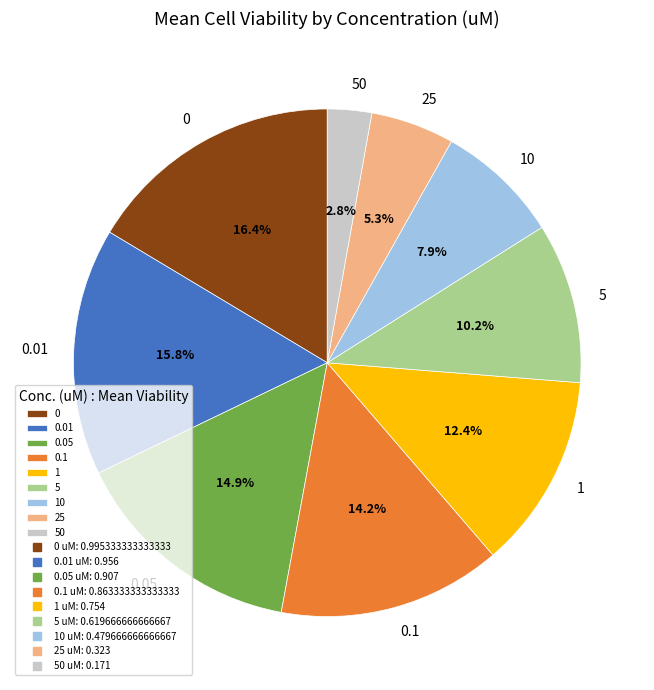

To the nearest percent, what portion does 50 represent?

3%